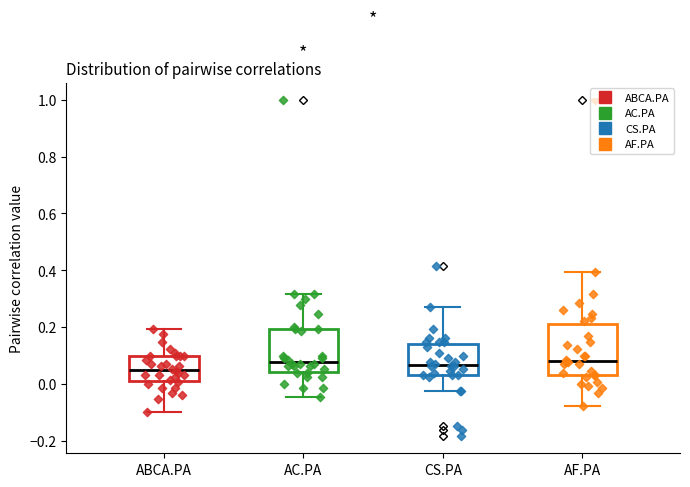

Reading left to right, transcribe this box plot: for each box, give where its median line is, the range the box spans, and where its two whiskers end, as read against the y-axis. The values are not printed on the chart, so give them approximately, as read against the axis.

ABCA.PA: median 0.06, box 0.00 to 0.10, whiskers -0.10 to 0.20
AC.PA: median 0.08, box 0.04 to 0.20, whiskers -0.04 to 0.32
CS.PA: median 0.06, box 0.04 to 0.14, whiskers -0.02 to 0.26
AF.PA: median 0.08, box 0.04 to 0.20, whiskers -0.08 to 0.40